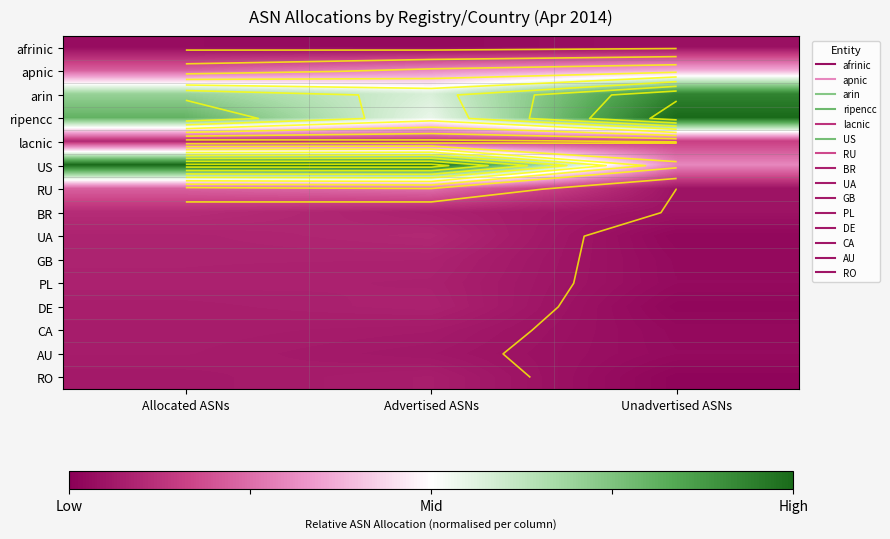

Which series changed the most between Advertised ASNs and Unadvertised ASNs?

US